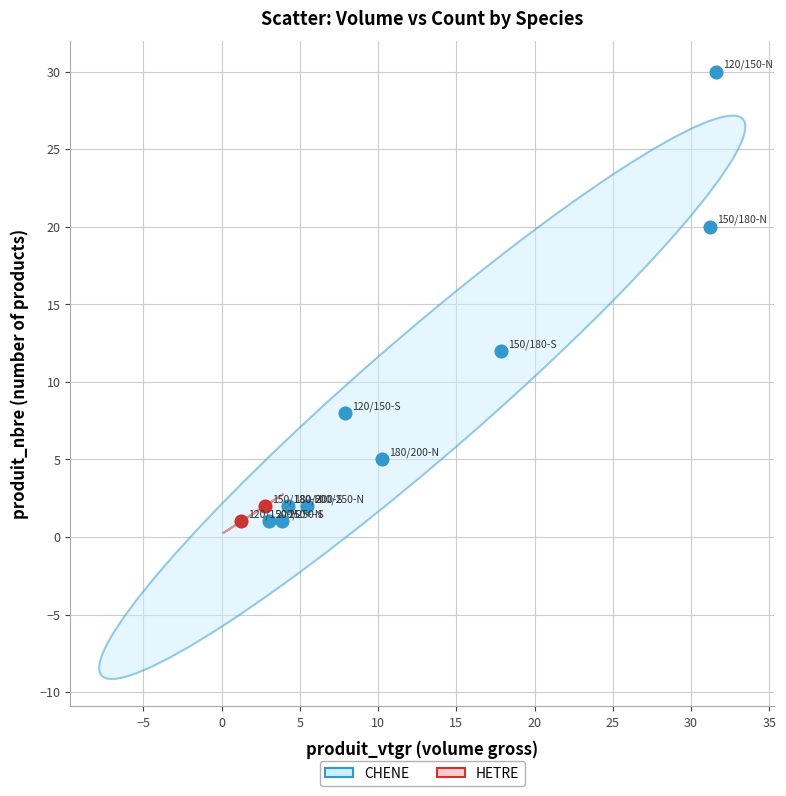

What are all the series names shown in the legend?

CHENE, HETRE